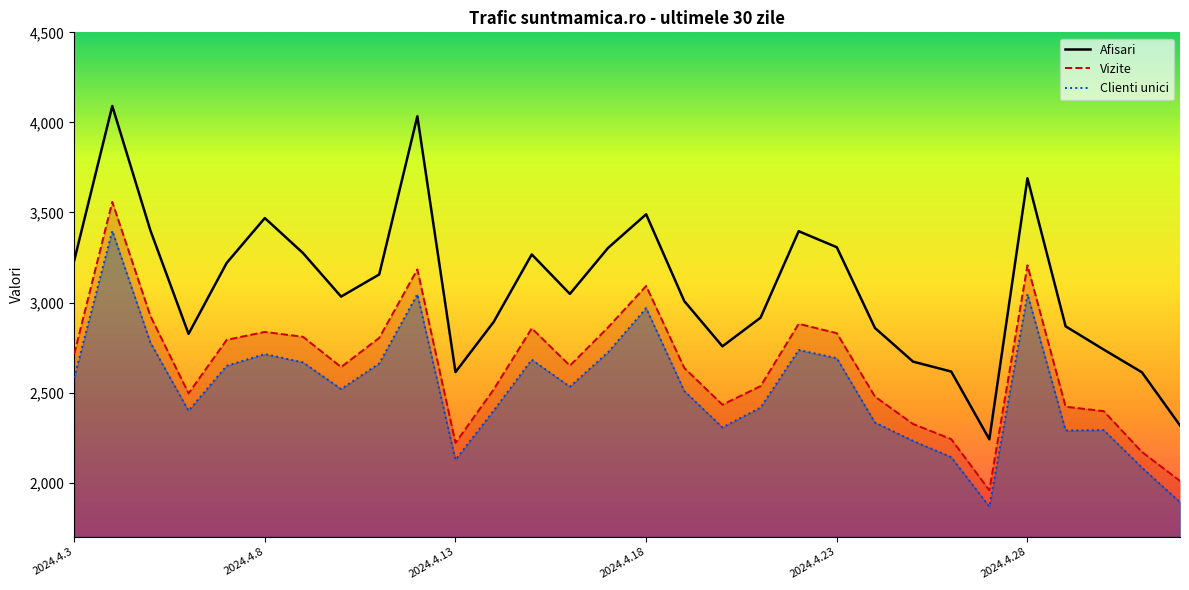

In Vizite, how many points are lower than both neighbors (excluding endpoints)?

6